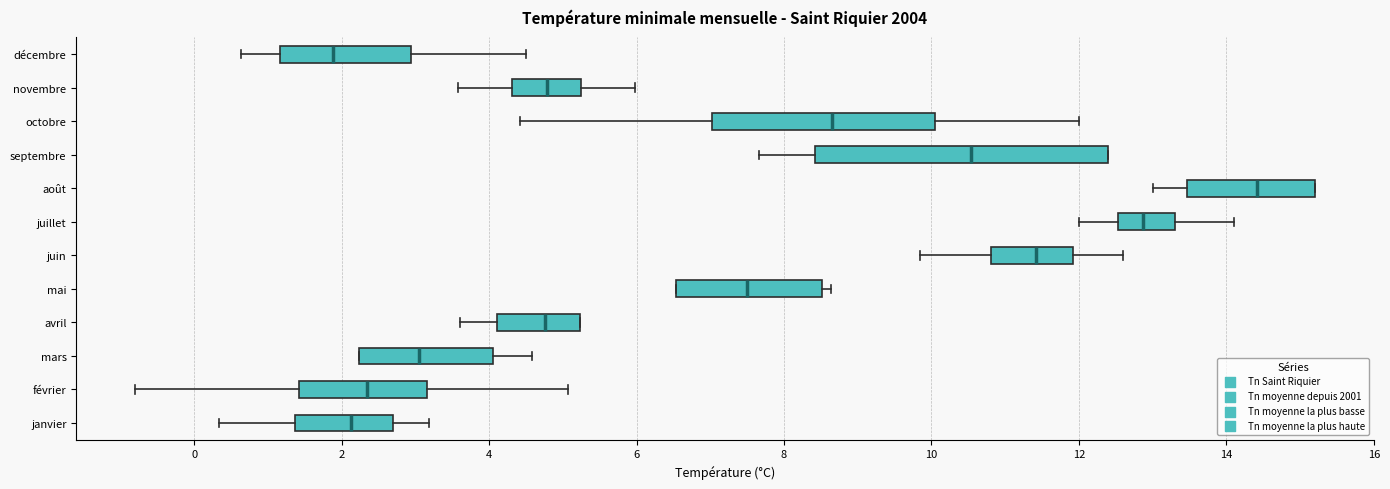

Which box has the furthest to the right median line?

août